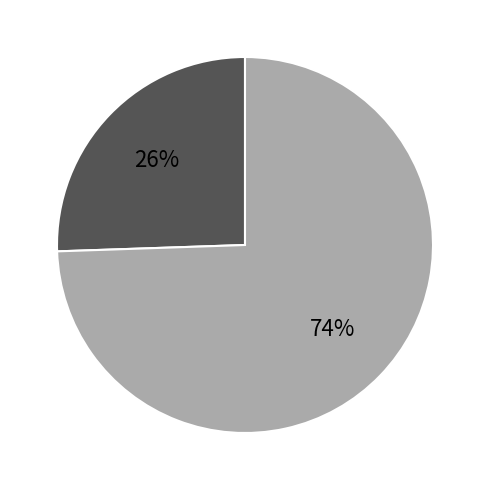

To the nearest percent, what is the average slice percentage?

50%